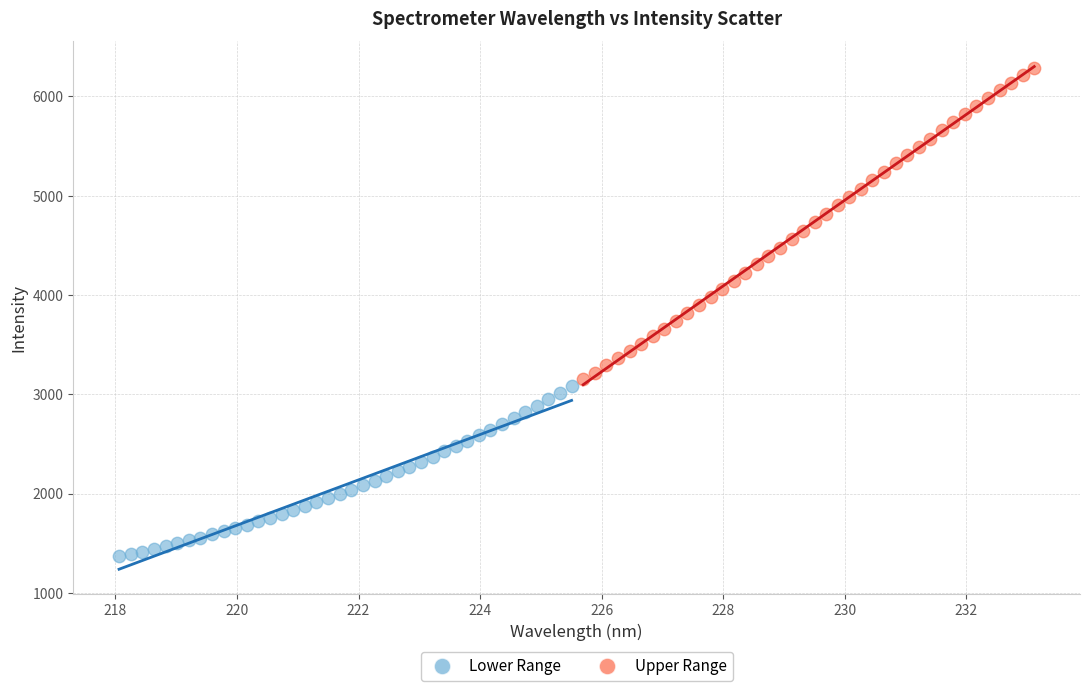

Which series has the largest Y range (max minus min)?

Upper Range